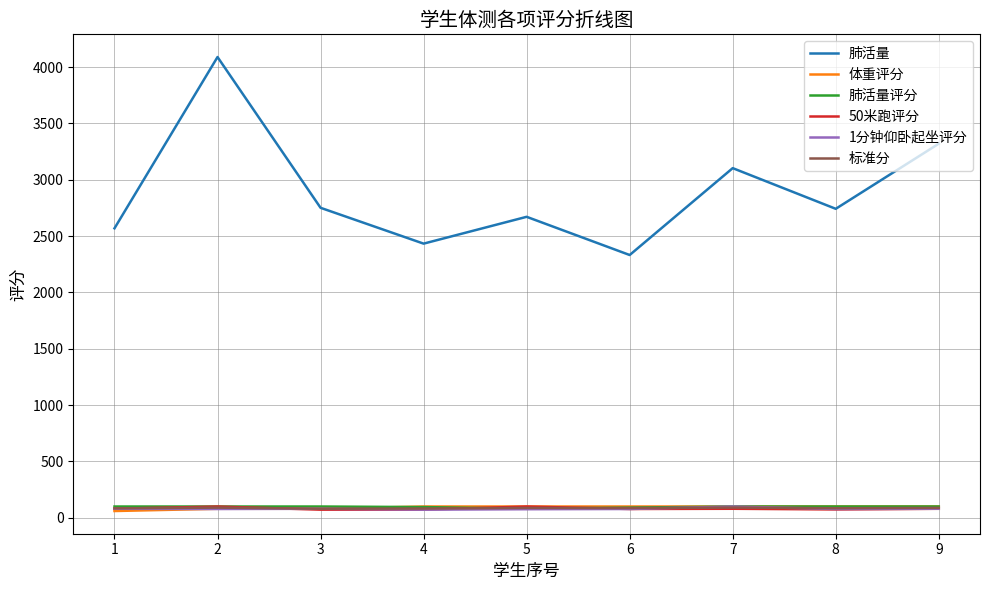

What is the highest value of the 肺活量 series?

4089.0